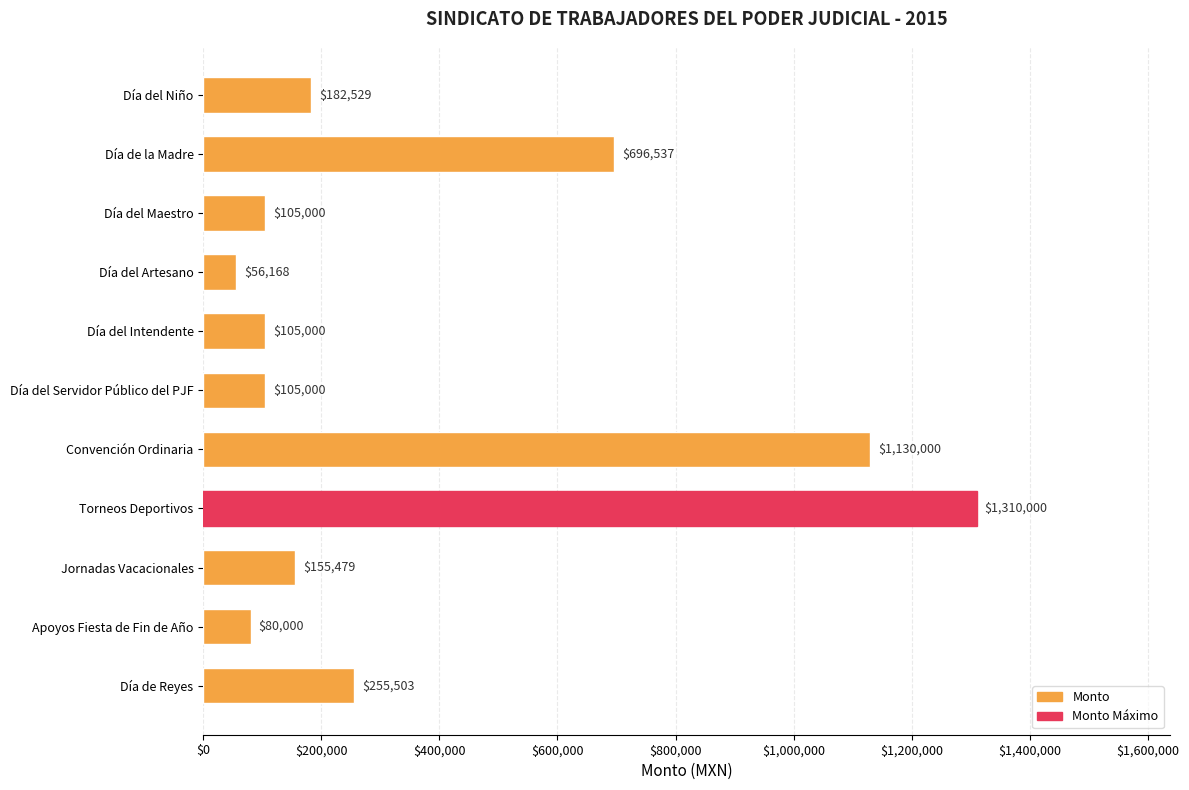

What is the sum of all values?

4181216.0